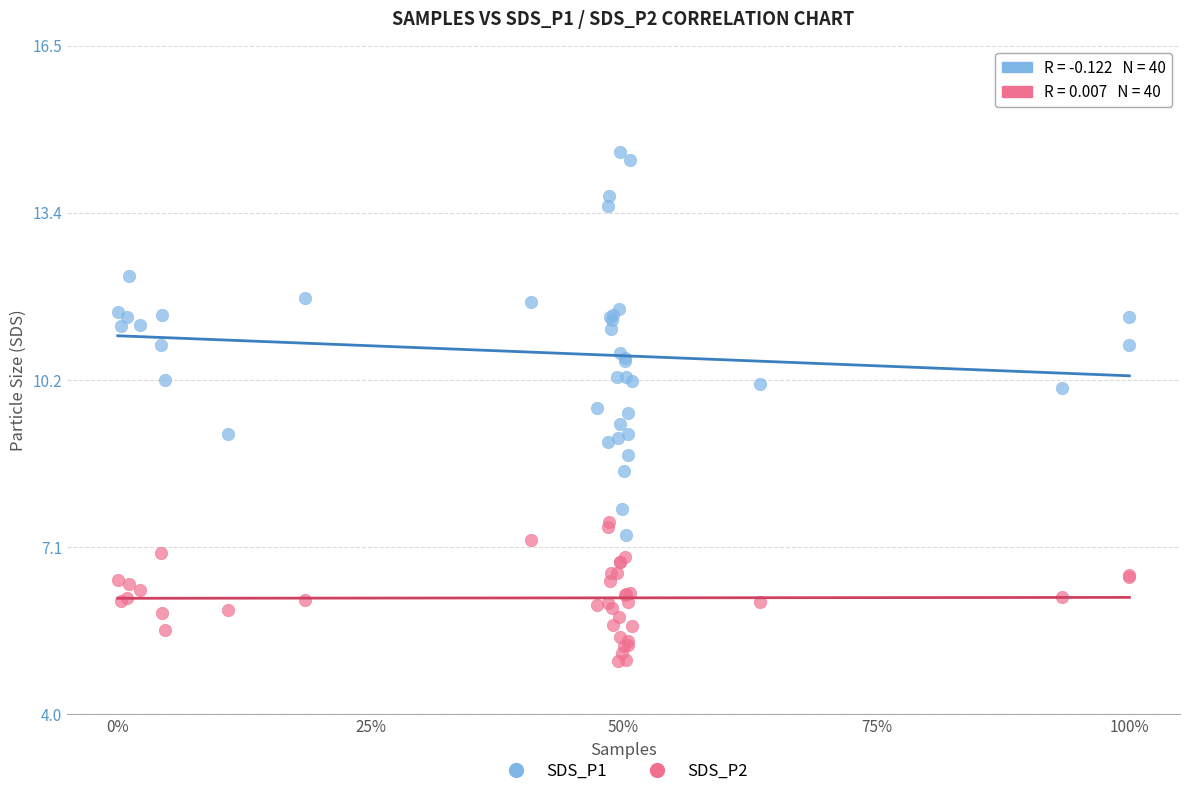

Which series contains the highest Y value?

SDS_P1